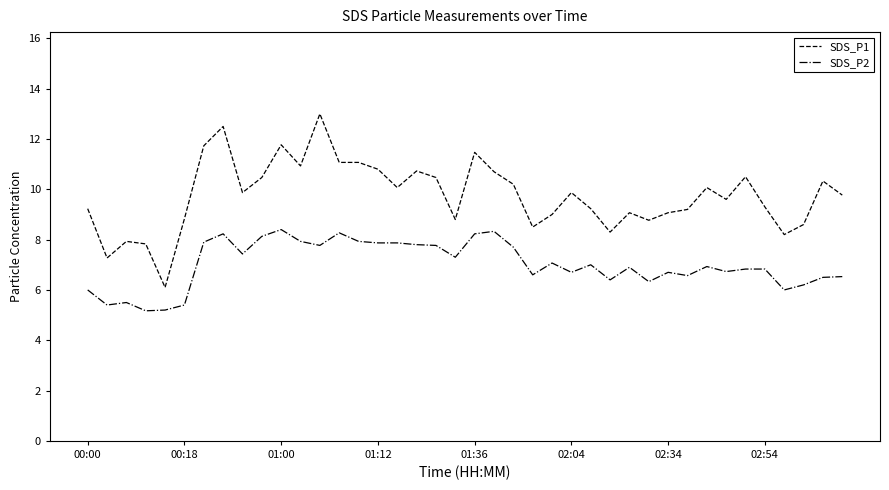

True or false: SDS_P1 and SDS_P2 cross at least once.

False